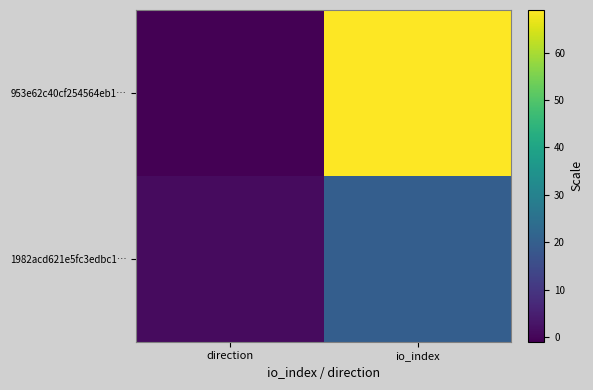

Between io_index and direction, which is larger?

io_index